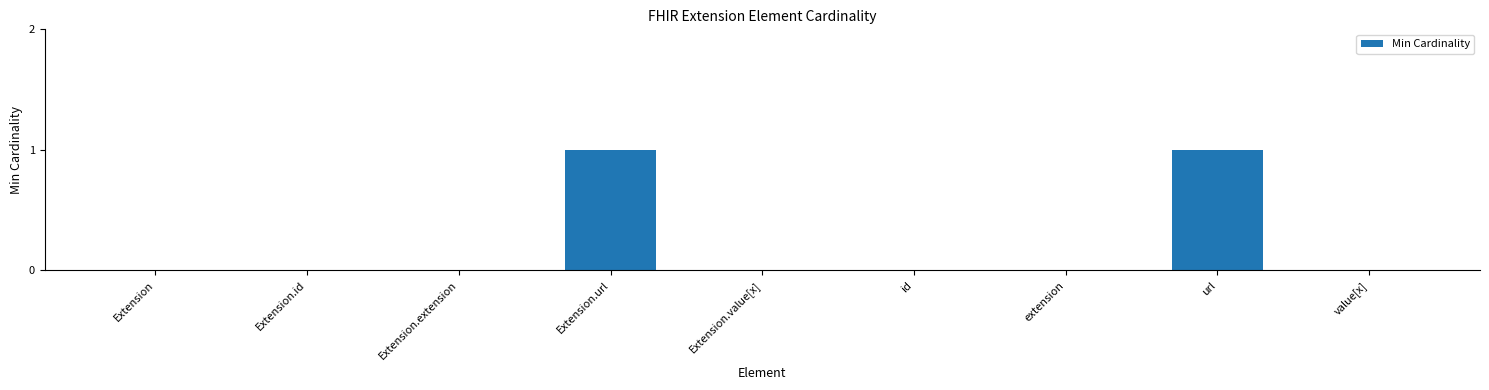

How many categories are shown in the chart?

9